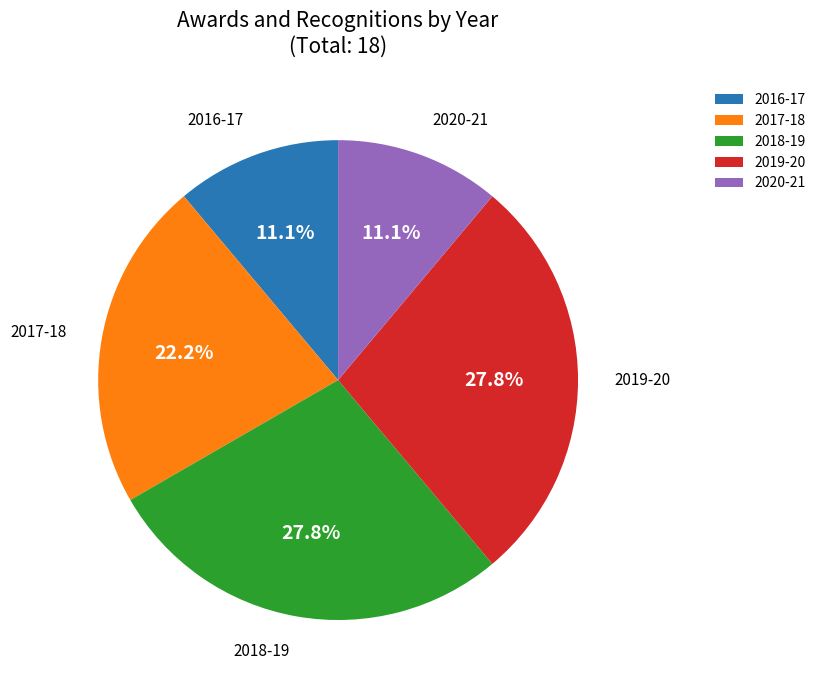

How many slices are in this pie chart?

5